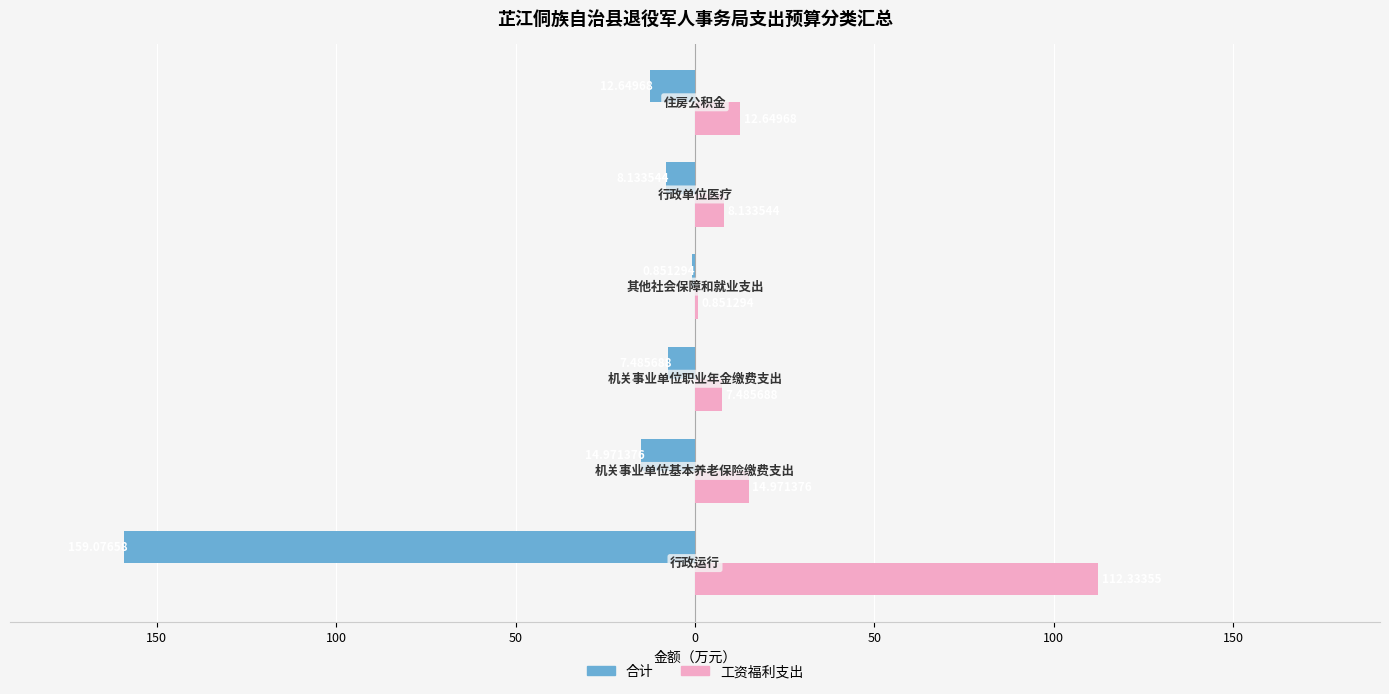

Which series has the largest range (max minus min)?

合计